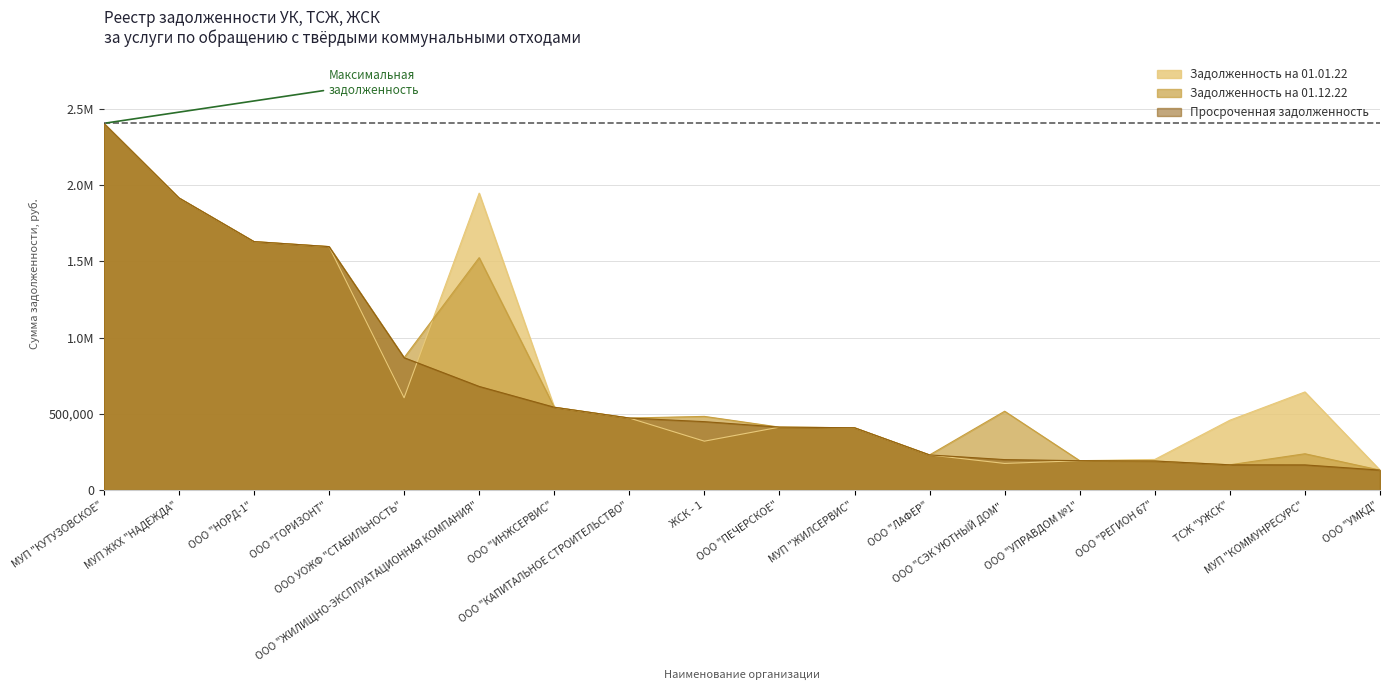

Which label corresponds to the smallest value in the chart?

ООО "УМКД"